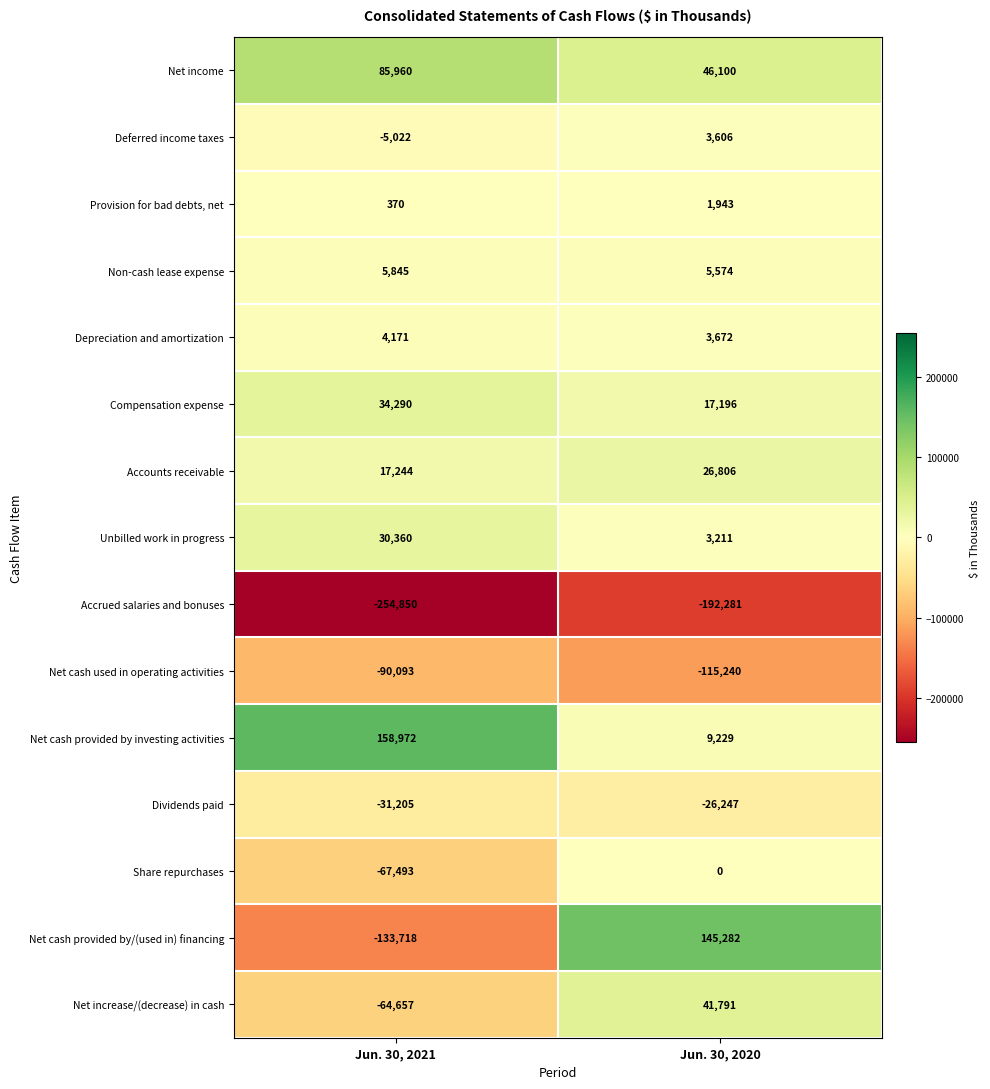

Reading left to right, what are all the values shown in this chart?

Net income: 85960	46100
Deferred income taxes: -5022	3606
Provision for bad debts, net: 370	1943
Non-cash lease expense: 5845	5574
Depreciation and amortization: 4171	3672
Compensation expense: 34290	17196
Accounts receivable: 17244	26806
Unbilled work in progress: 30360	3211
Accrued salaries and bonuses: -254850	-192281
Net cash used in operating activities: -90093	-115240
Net cash provided by investing activities: 158972	9229
Dividends paid: -31205	-26247
Share repurchases: -67493	0
Net cash provided by/(used in) financing: -133718	145282
Net increase/(decrease) in cash: -64657	41791